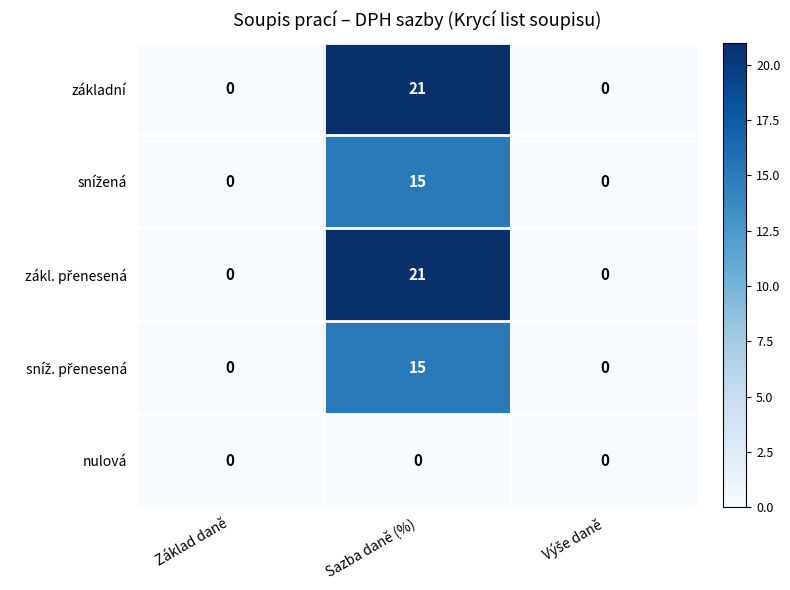

What is the sum of all základní values?

21